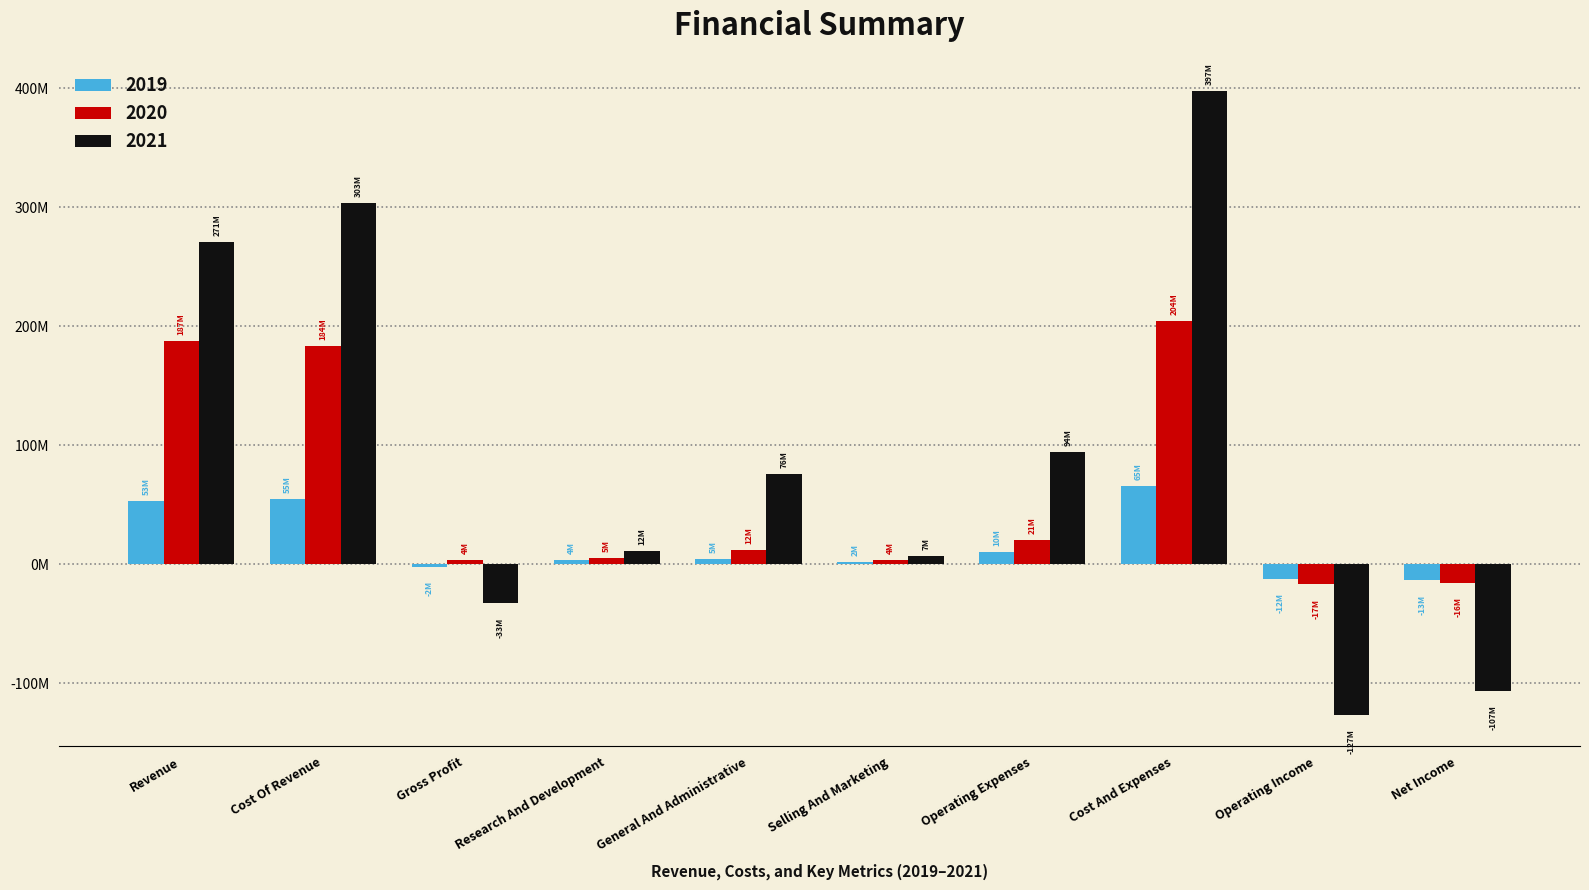

Reading left to right, list all the values displayed in this chart.

2019: Revenue=53124000	Cost Of Revenue=55075000	Gross Profit=-1951000	Research And Development=3960000	General And Administrative=4563000	Selling And Marketing=1897000	Operating Expenses=10420000	Cost And Expenses=65495000	Operating Income=-12371000	Net Income=-13495000
2020: Revenue=187352000	Cost Of Revenue=183713000	Gross Profit=3639000	Research And Development=5222000	General And Administrative=11798000	Selling And Marketing=3545000	Operating Expenses=20565000	Cost And Expenses=204278000	Operating Income=-16926000	Net Income=-15924000
2021: Revenue=270525000	Cost Of Revenue=303070000	Gross Profit=-32545000	Research And Development=11540000	General And Administrative=75896000	Selling And Marketing=6823000	Operating Expenses=94259000	Cost And Expenses=397329000	Operating Income=-126804000	Net Income=-106589000